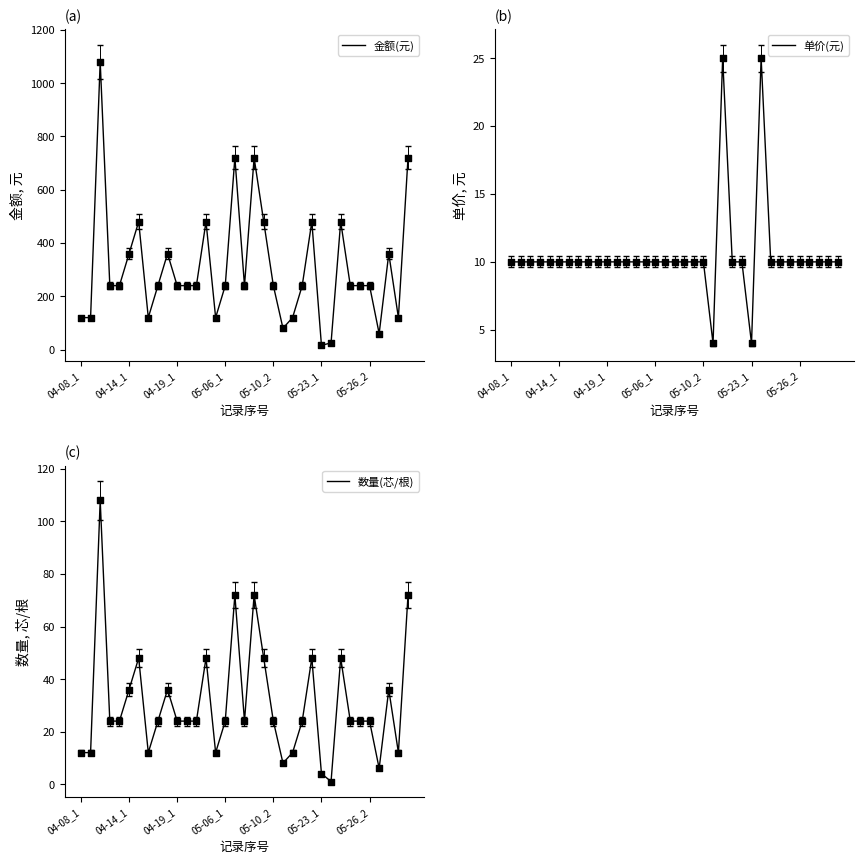

Which series reaches the maximum Y coordinate?

金额(元)